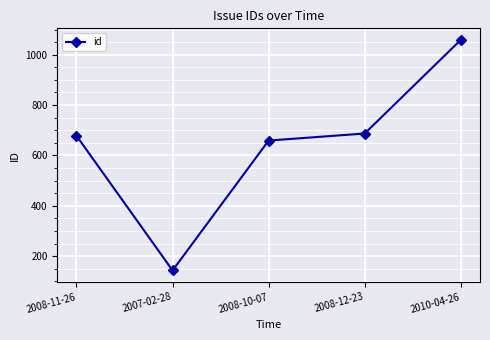

What is the change in value from 2007-02-28 to 2008-10-07?

+516